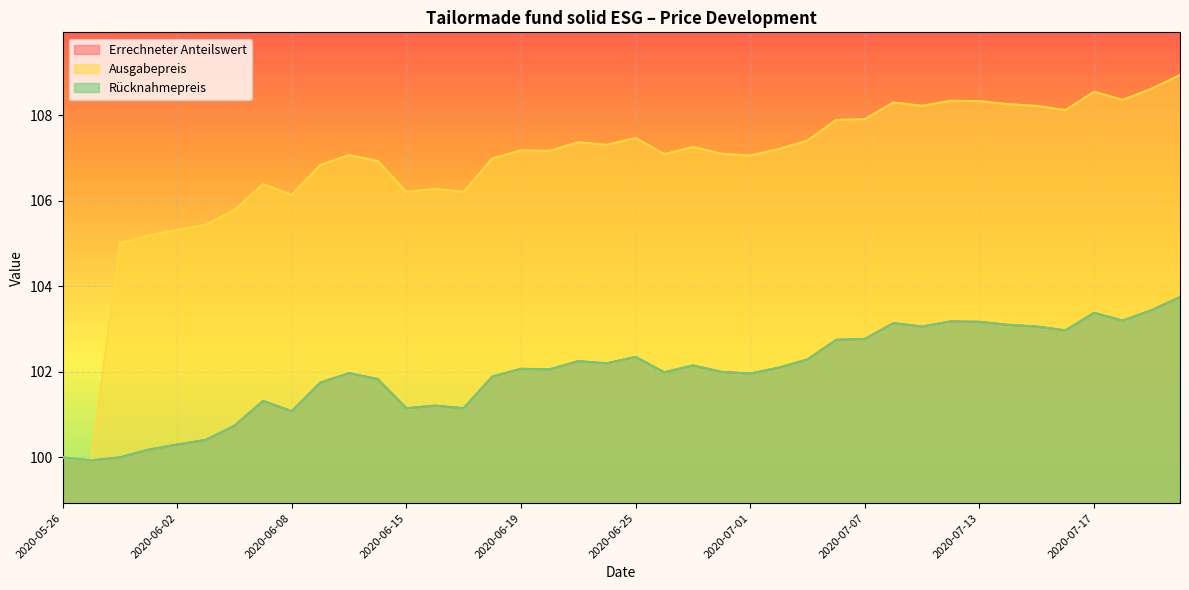

Reading left to right, what are all the values shown in this chart?

Errechneter Anteilswert: 100.0	99.9	100.0	100.2	100.3	100.4	100.7	101.3	101.1	101.8	102.0	101.8	101.2	101.2	101.2	101.9	102.1	102.1	102.2	102.2	102.3	102.0	102.2	102.0	102.0	102.1	102.3	102.8	102.8	103.1	103.1	103.2	103.2	103.1	103.1	103.0	103.4	103.2	103.4	103.8
Ausgabepreis: 100.0	99.9	105.0	105.2	105.3	105.4	105.8	106.4	106.1	106.8	107.1	106.9	106.2	106.3	106.2	107.0	107.2	107.2	107.4	107.3	107.5	107.1	107.3	107.1	107.1	107.2	107.4	107.9	107.9	108.3	108.2	108.3	108.3	108.3	108.2	108.1	108.5	108.4	108.6	108.9
Rücknahmepreis: 100.0	99.9	100.0	100.2	100.3	100.4	100.7	101.3	101.1	101.8	102.0	101.8	101.2	101.2	101.2	101.9	102.1	102.1	102.2	102.2	102.3	102.0	102.2	102.0	102.0	102.1	102.3	102.8	102.8	103.1	103.1	103.2	103.2	103.1	103.1	103.0	103.4	103.2	103.4	103.8